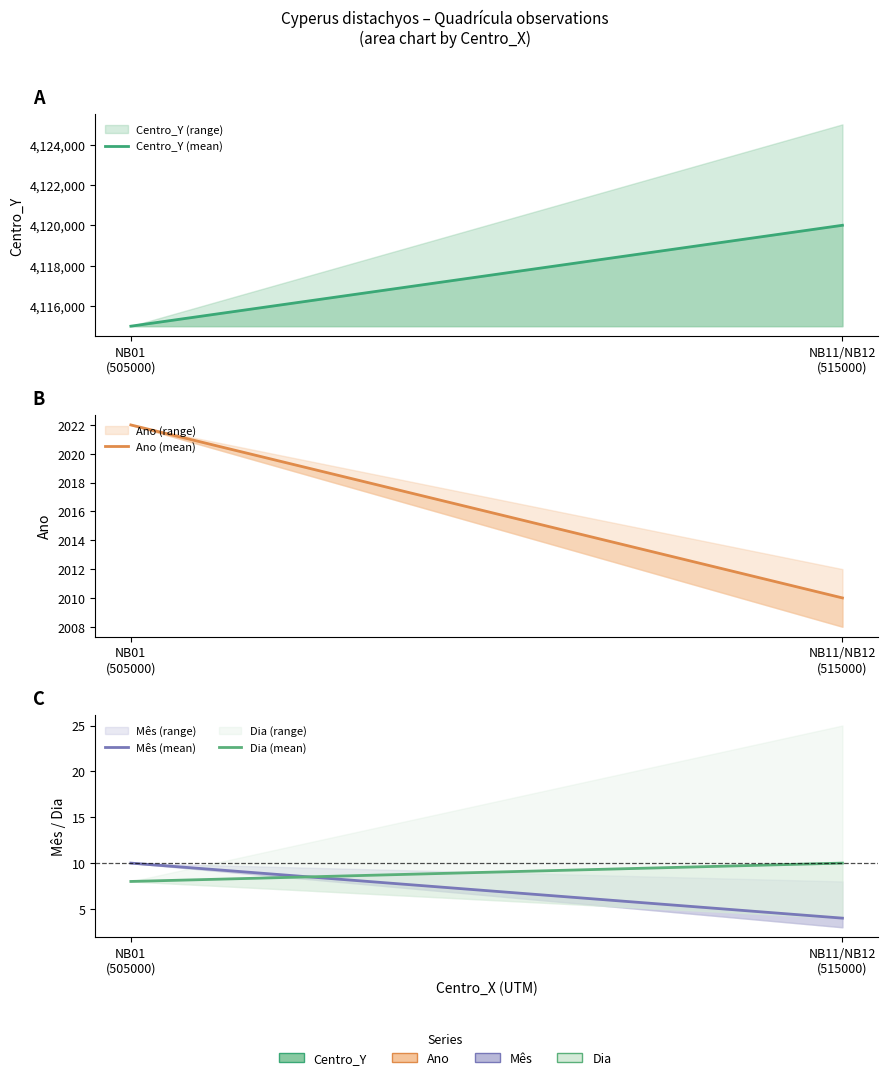

Reading left to right, transcribe all the data shown in this chart.

Centro_Y (mean): NB01
(505000)=4115000	NB11/NB12
(515000)=4120000
Ano (mean): NB01
(505000)=2022	NB11/NB12
(515000)=2010
Mês (mean): NB01
(505000)=10	NB11/NB12
(515000)=4
Dia (mean): NB01
(505000)=8	NB11/NB12
(515000)=10